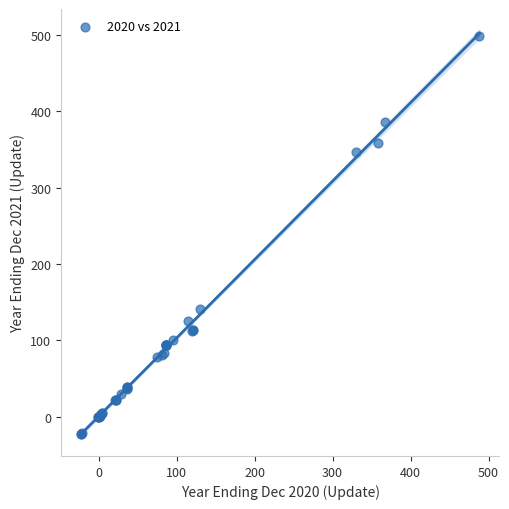

What Y value in the scatter plot is closest to 238?

141.0